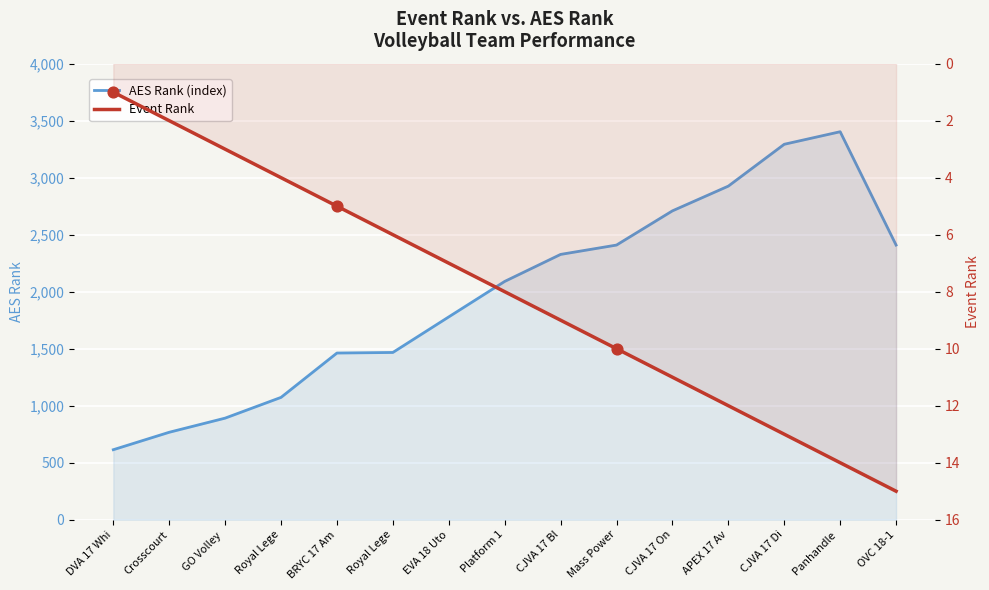

What are all the series names shown in the legend?

AES Rank (index), Event Rank